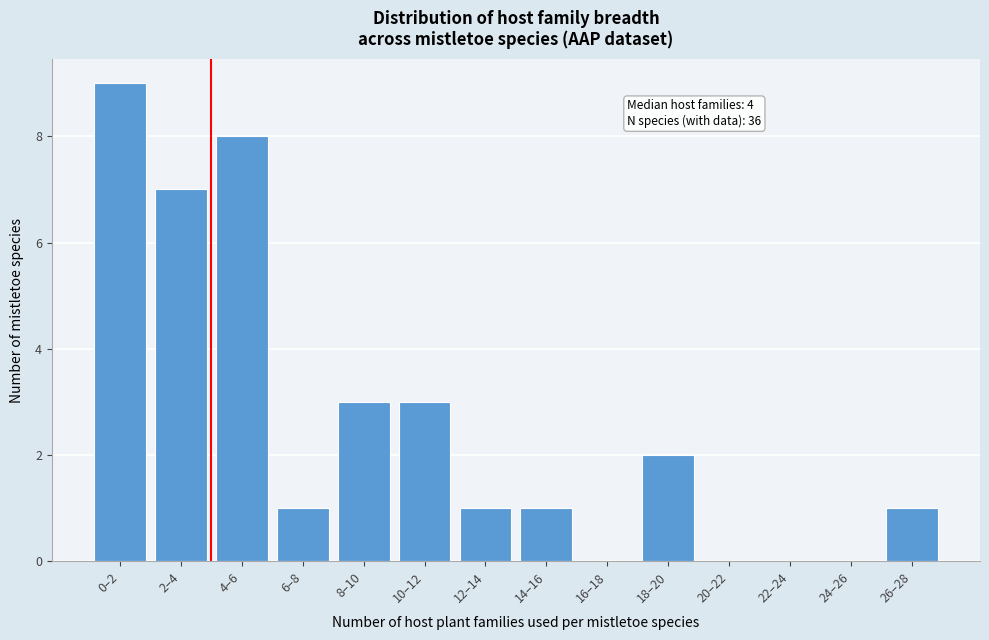

Reading left to right, what are all the values shown in this chart?

0–2=9	2–4=7	4–6=8	6–8=1	8–10=3	10–12=3	12–14=1	14–16=1	16–18=0	18–20=2	20–22=0	22–24=0	24–26=0	26–28=1